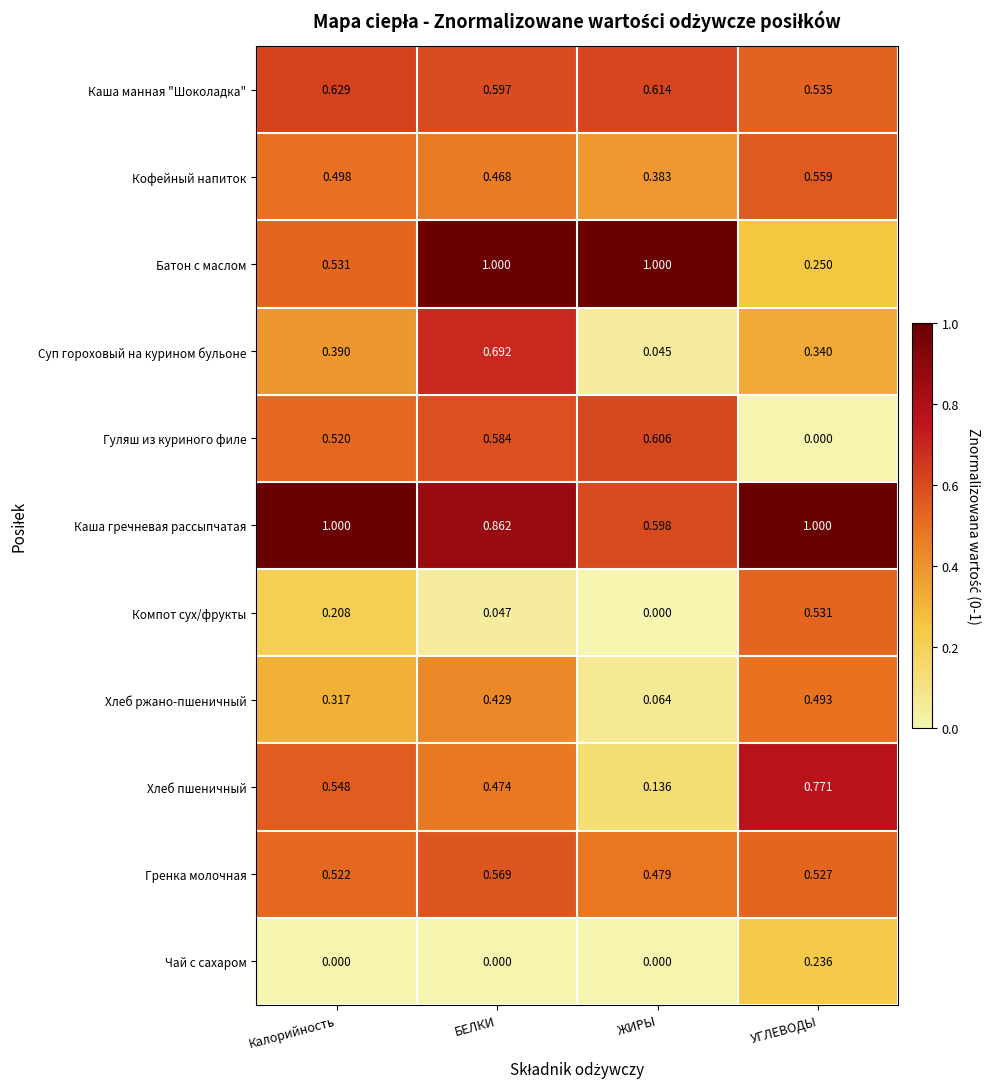

At which label does Хлеб пшеничный reach its peak?

УГЛЕВОДЫ